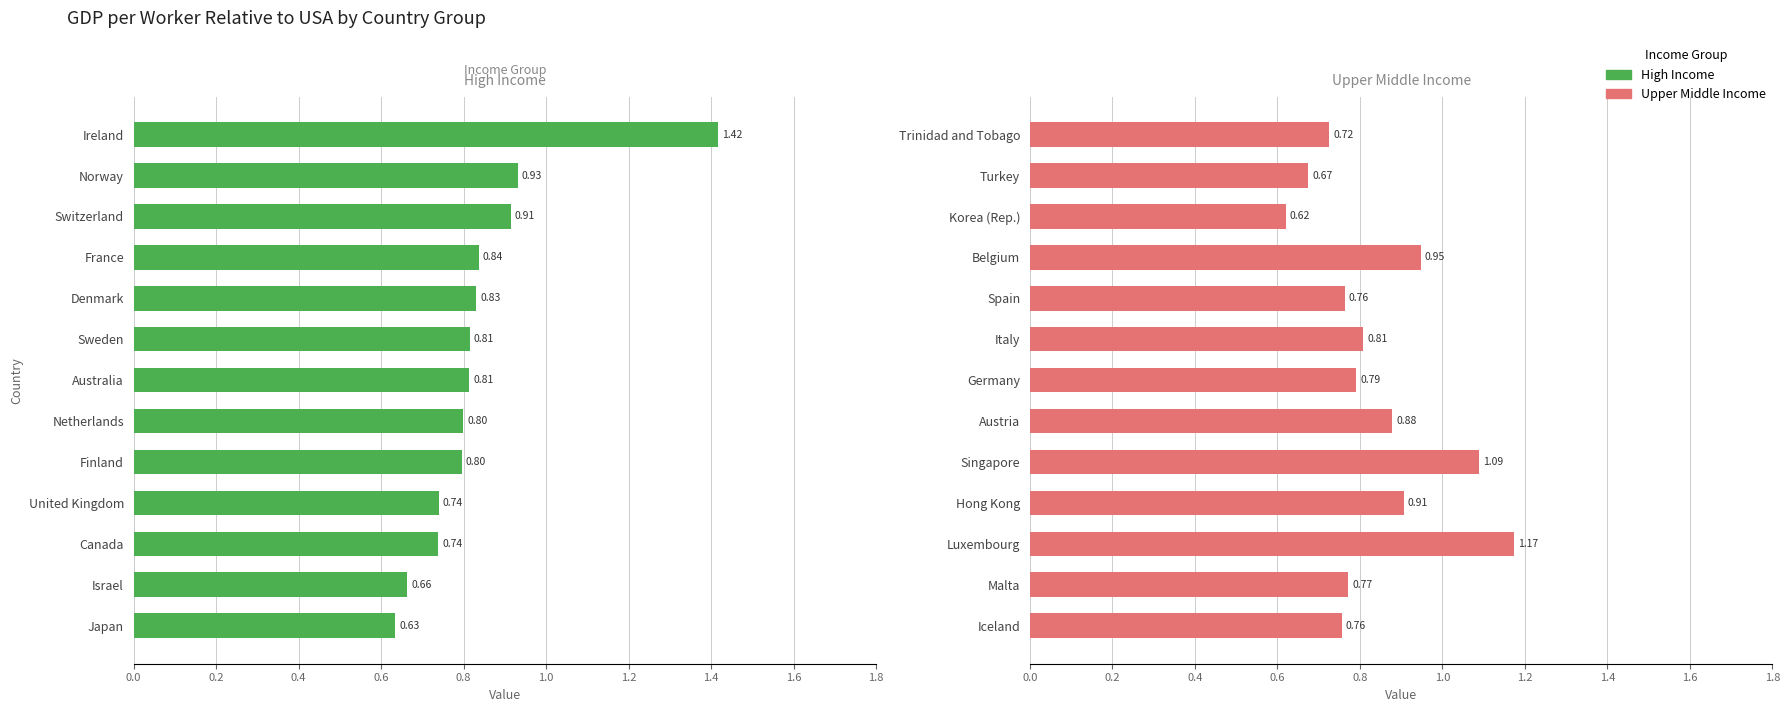

Which series has the largest range (max minus min)?

High Income